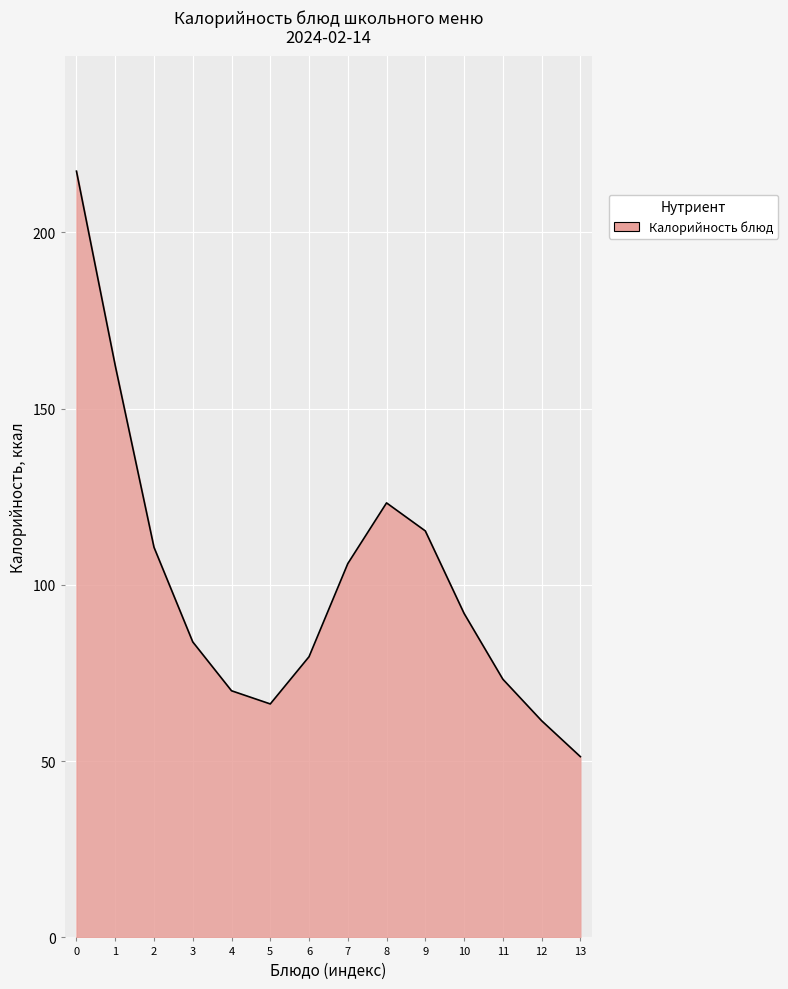

What value does the data have at 8?

123.2